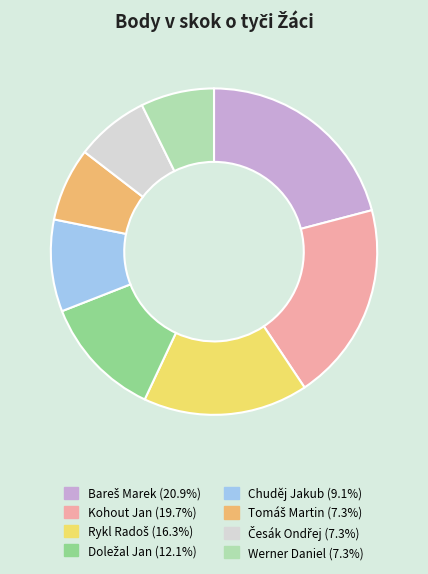

Which has a higher value, Werner Daniel or Chuděj Jakub?

Chuděj Jakub